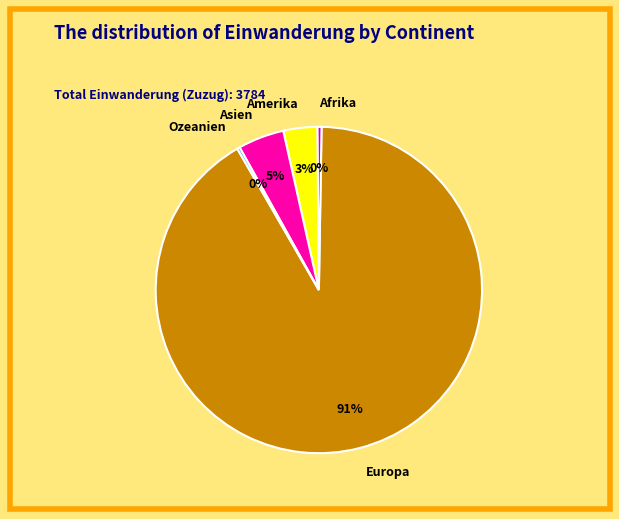

True or false: Europa accounts for 84% of the total.

False